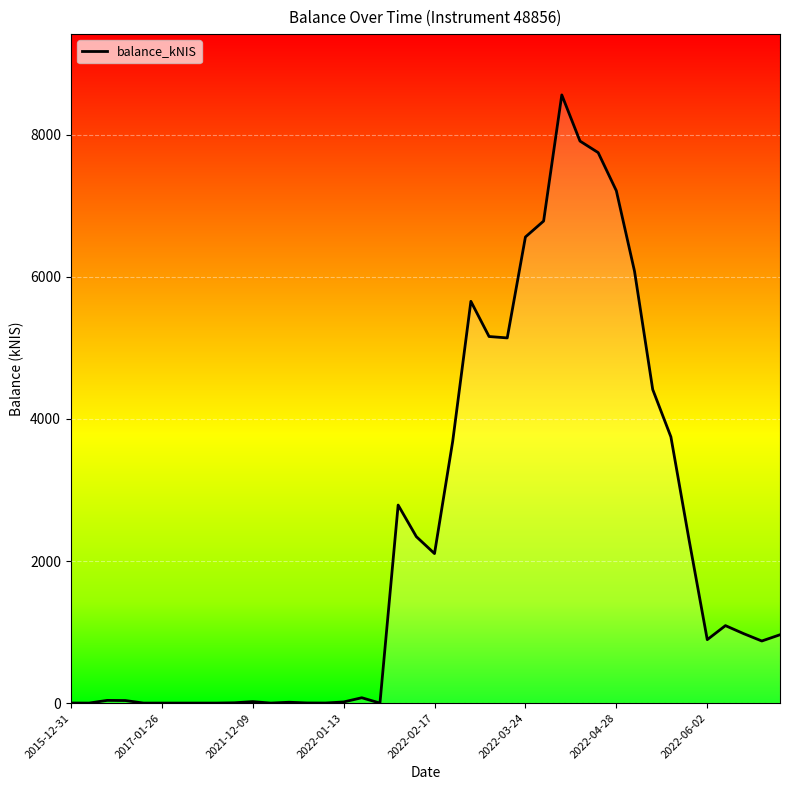

True or false: the data has more than 1 interior local peaks.

True